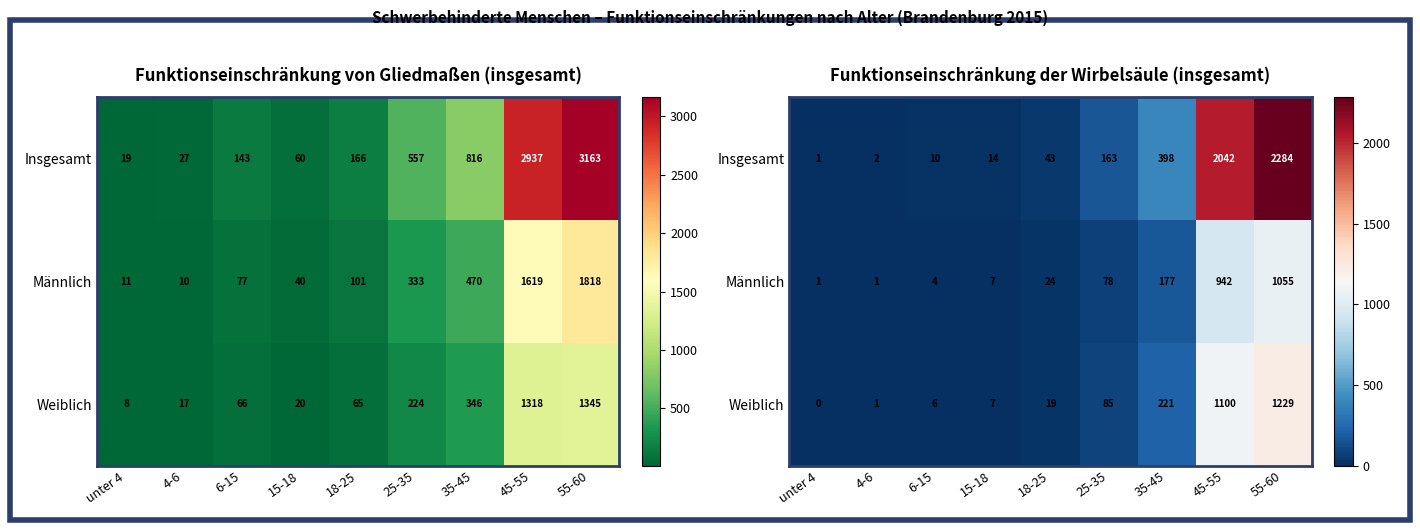

How many data points in Insgesamt are less than 43?

4